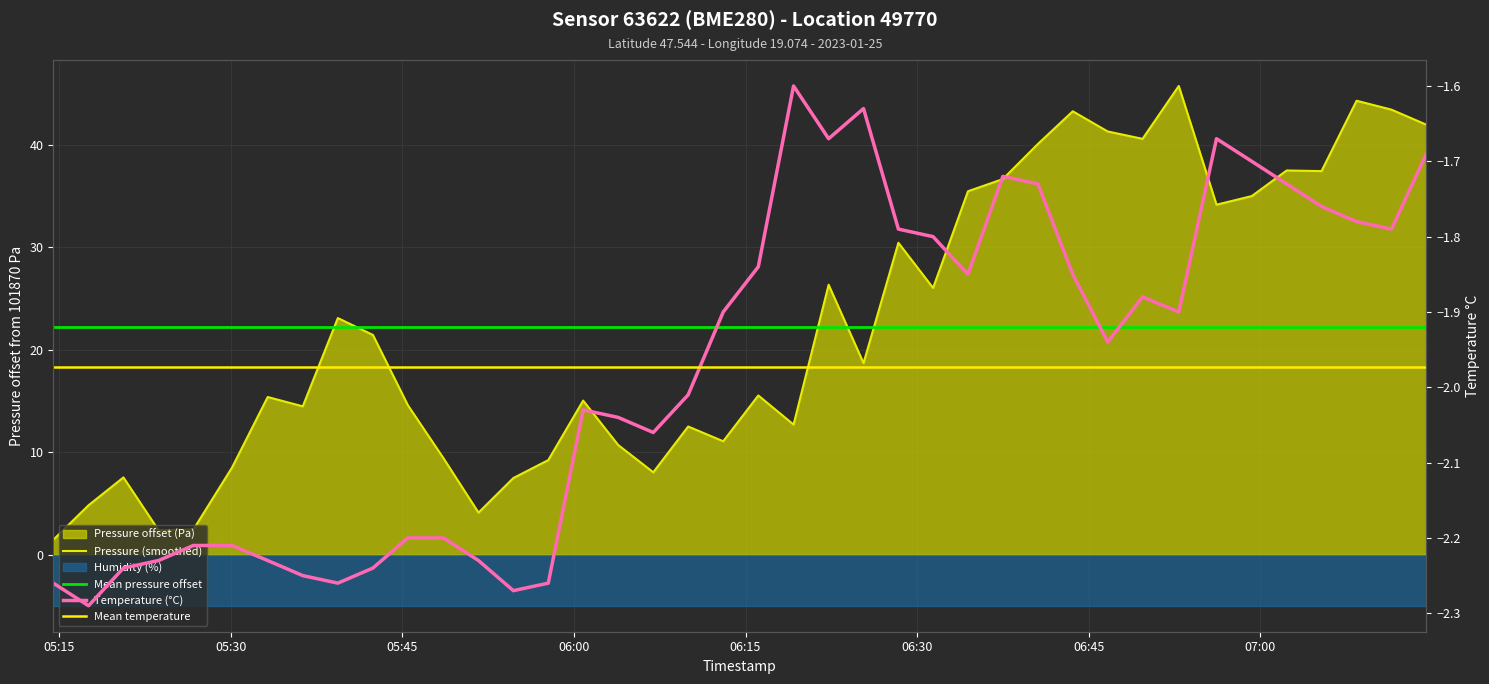

Which series has the widest spread of values?

pressure